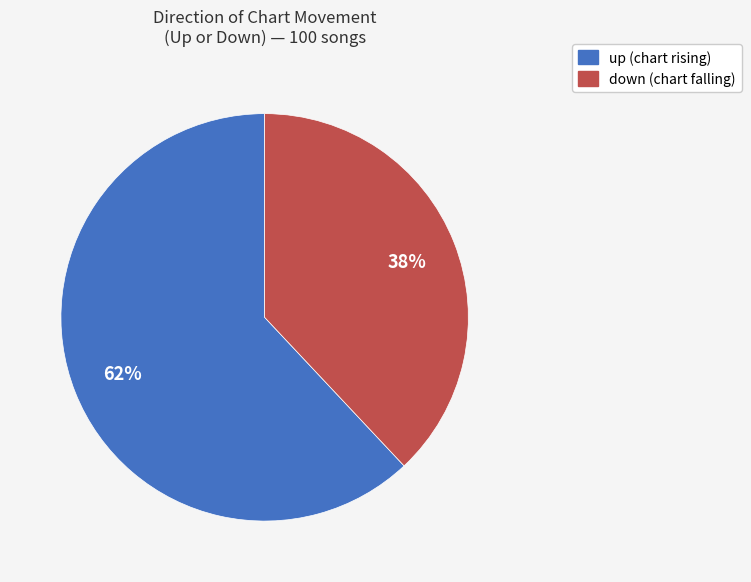

Which slice represents more than half of the pie?

up